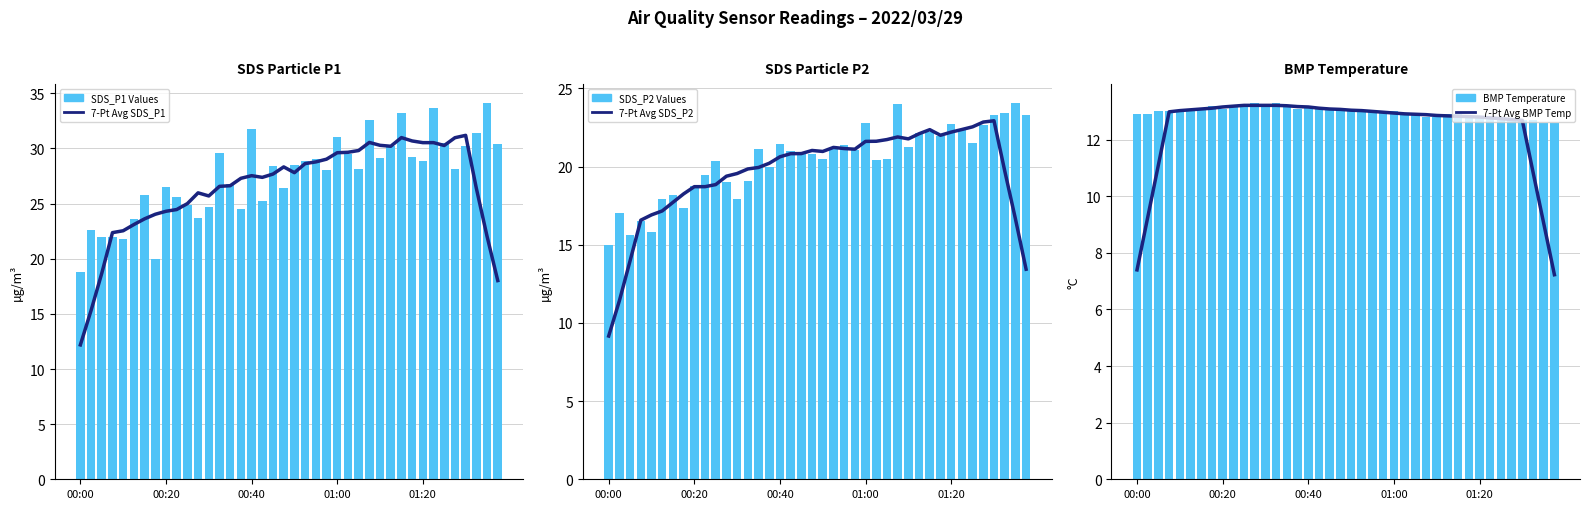

What are all the series names shown in the legend?

7-Pt Avg SDS_P1, SDS_P1 Values, 7-Pt Avg SDS_P2, SDS_P2 Values, 7-Pt Avg BMP Temp, BMP Temperature